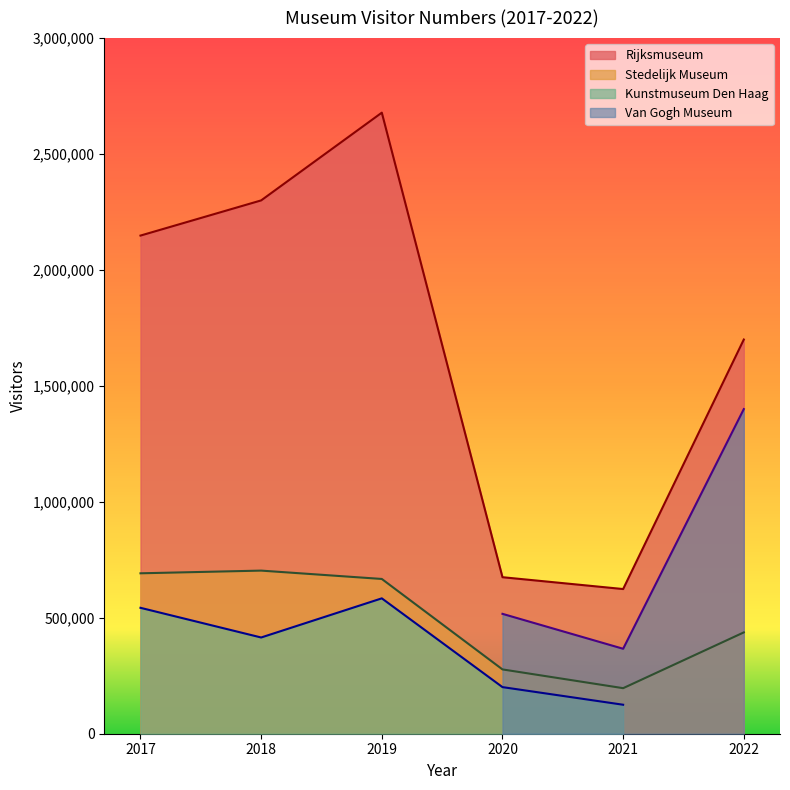

What value does the Stedelijk Museum series have at 2021, to the nearest 100?

196400